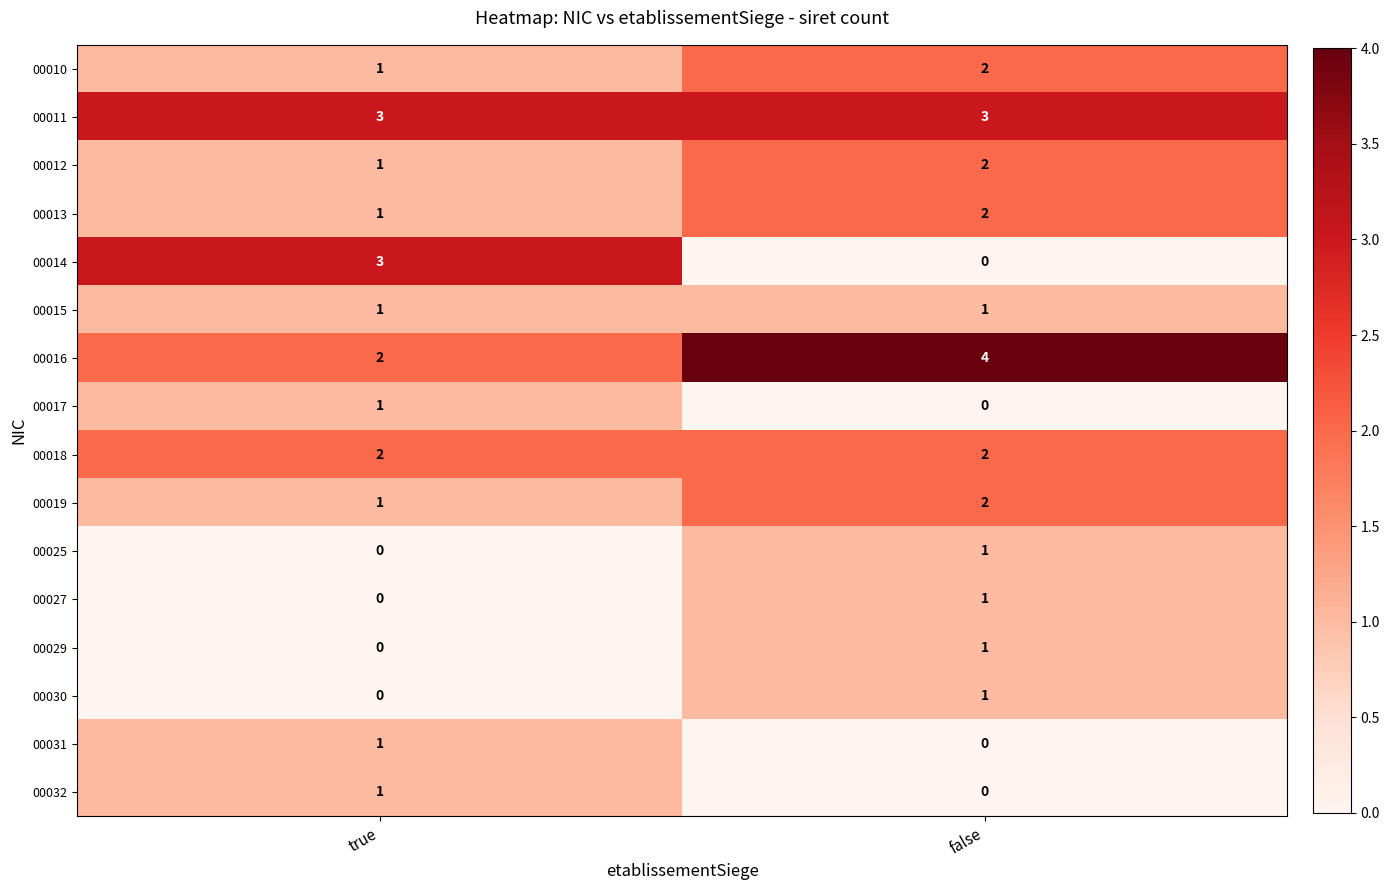

Which category has the highest value across all series?

false